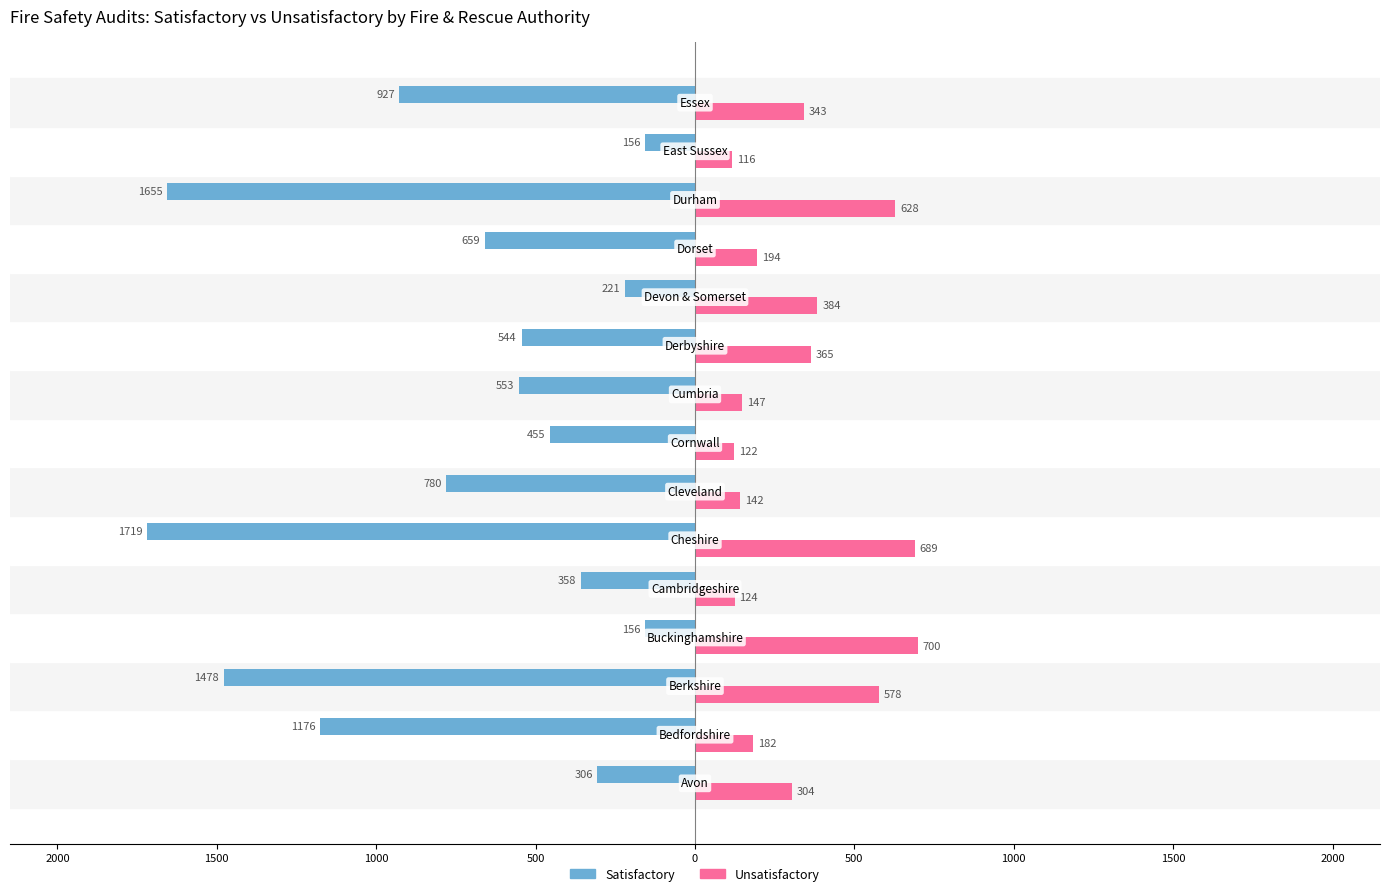

What are all the series names shown in the legend?

Satisfactory, Unsatisfactory